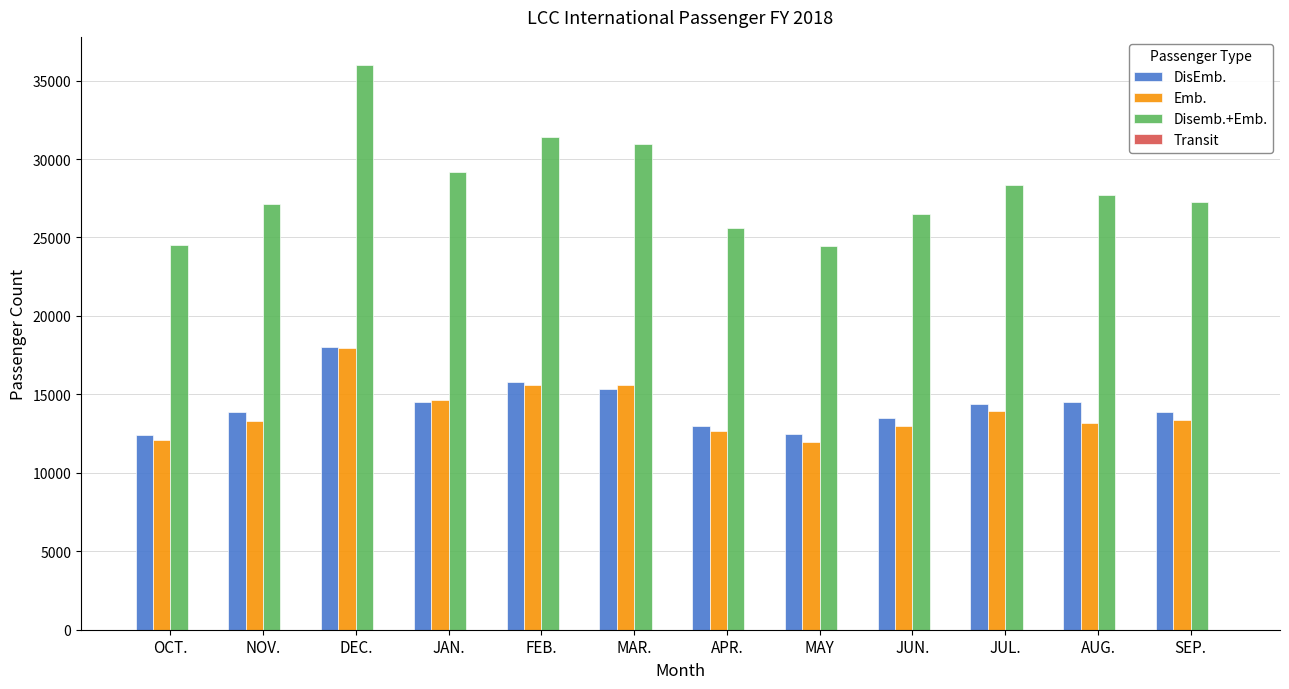

What is the label of the 4th bar from the right?

JUN.